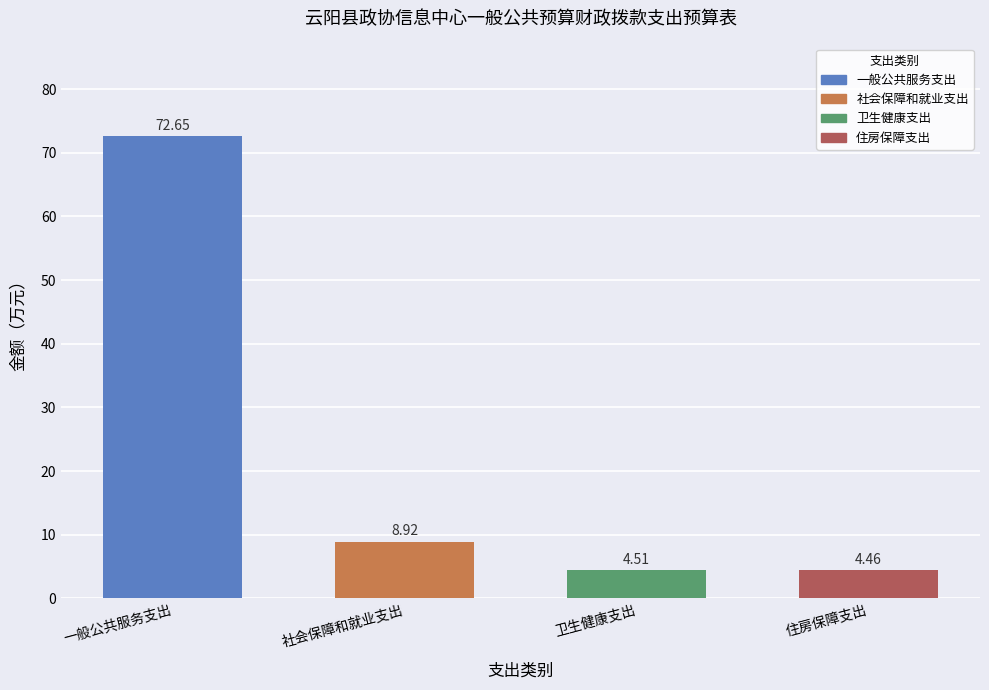

Are the bars horizontal?

No